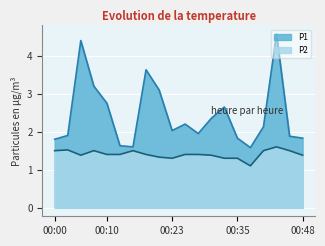

True or false: P1 and P2 cross at least once.

False